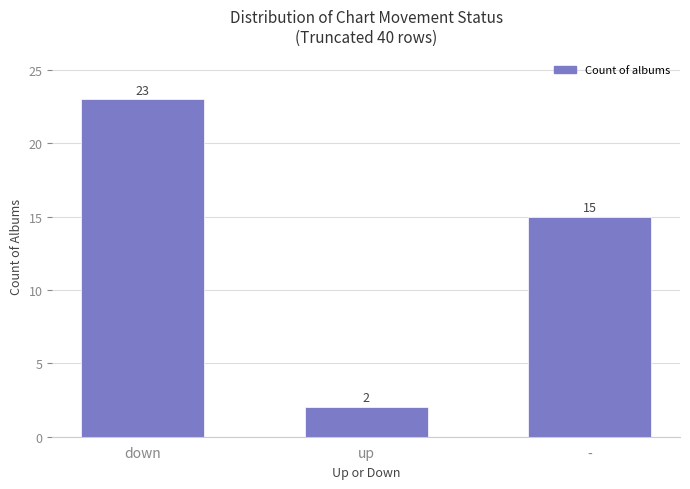

How many data points does each series have?

3